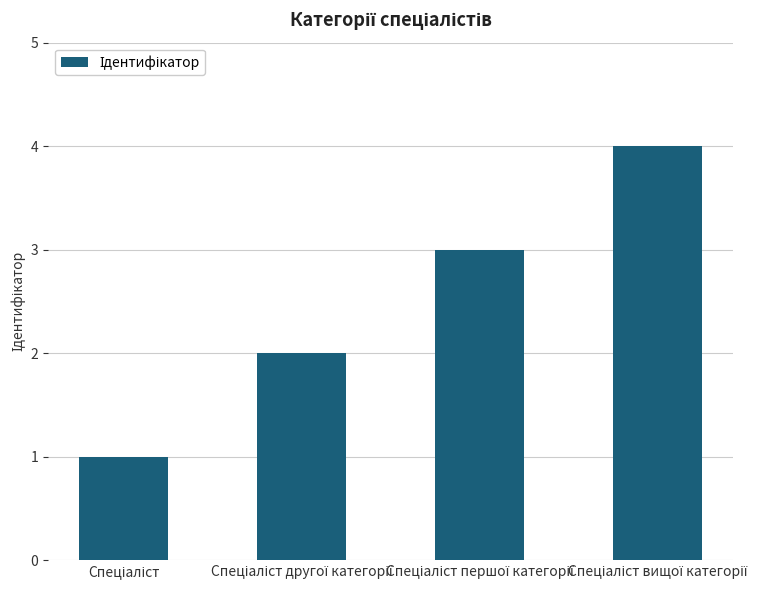

How many data points does each series have?

4